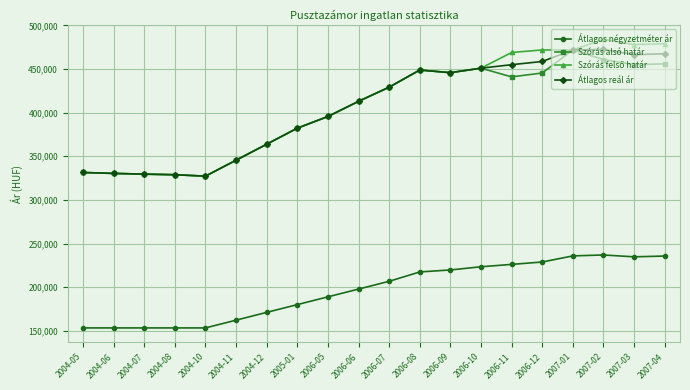

True or false: Átlagos négyzetméter ár and Átlagos reál ár cross at least once.

False